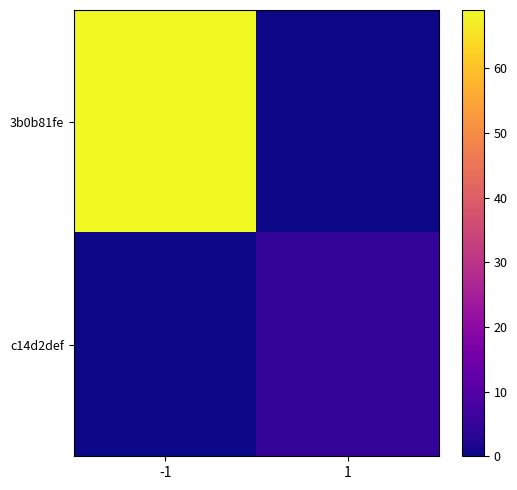

Which series has the largest total across all categories?

3b0b81fe